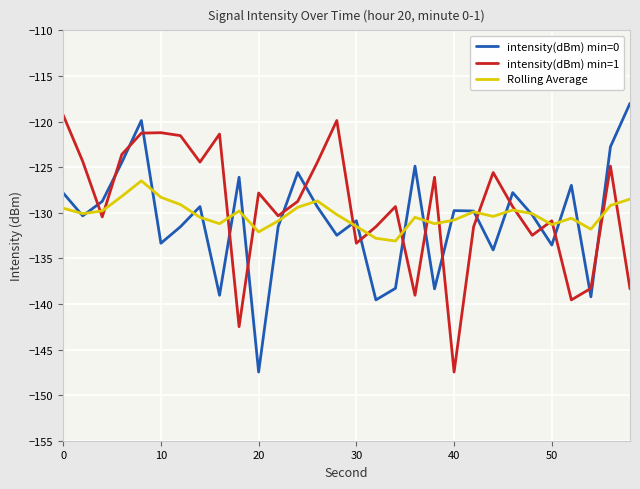

What is the minimum value for Rolling Average?

-133.1